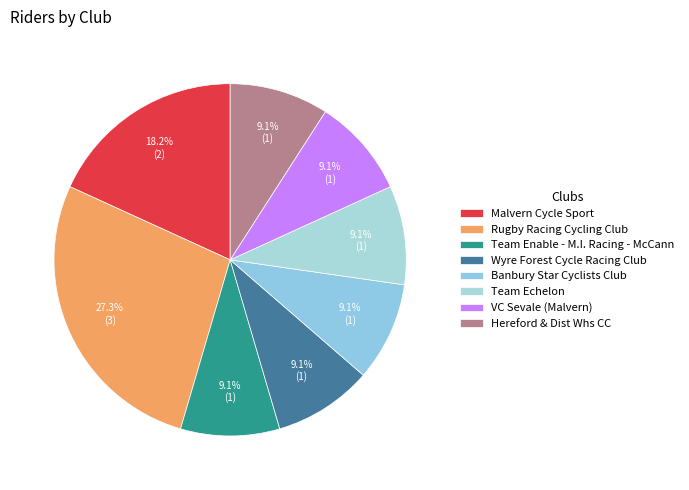

Rank the categories by value from lowest to highest.

Team Enable - M.I. Racing - McCann, Wyre Forest Cycle Racing Club, Banbury Star Cyclists Club, Team Echelon, VC Sevale (Malvern), Hereford & Dist Whs CC, Malvern Cycle Sport, Rugby Racing Cycling Club